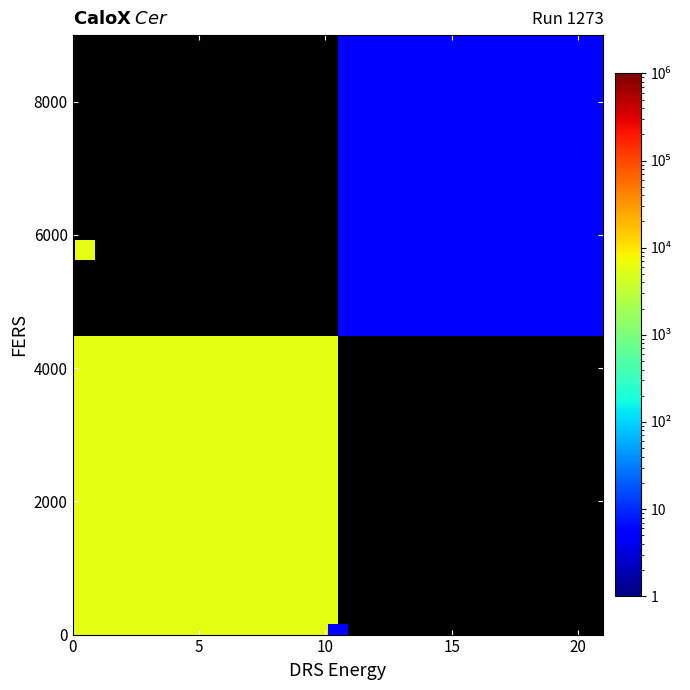

How many data points does each series have?

2